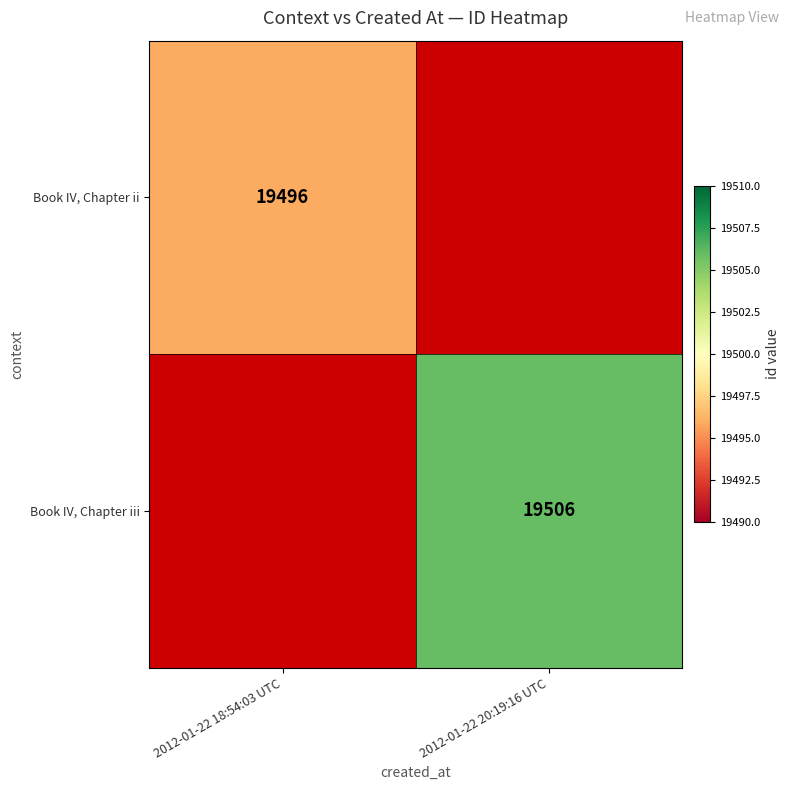

The value of Book IV, Chapter ii at 2012-01-22 18:54:03 UTC is 6042. True or false?

False